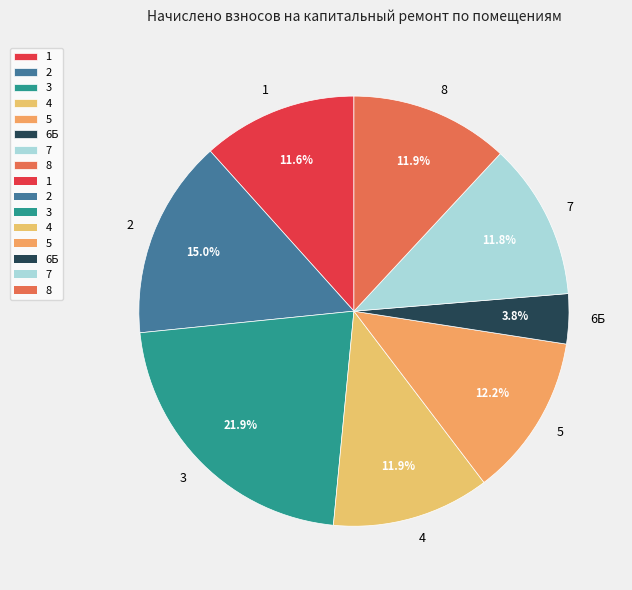

To the nearest percent, what is the difference between the largest and smallest slice percentages?

18%